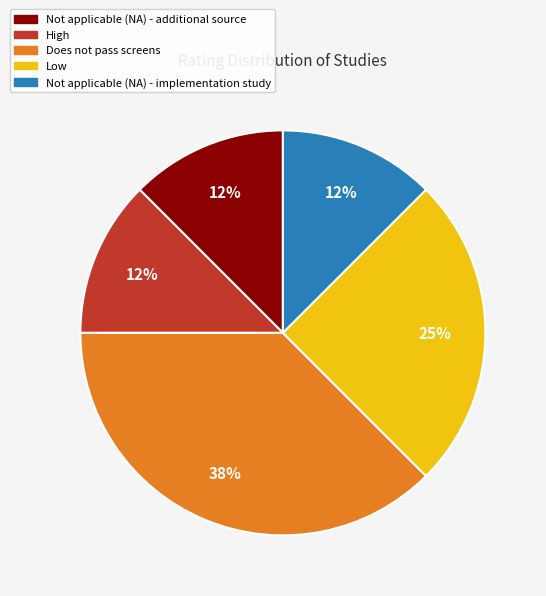

To the nearest percent, what percentage of the pie is Low?

25%